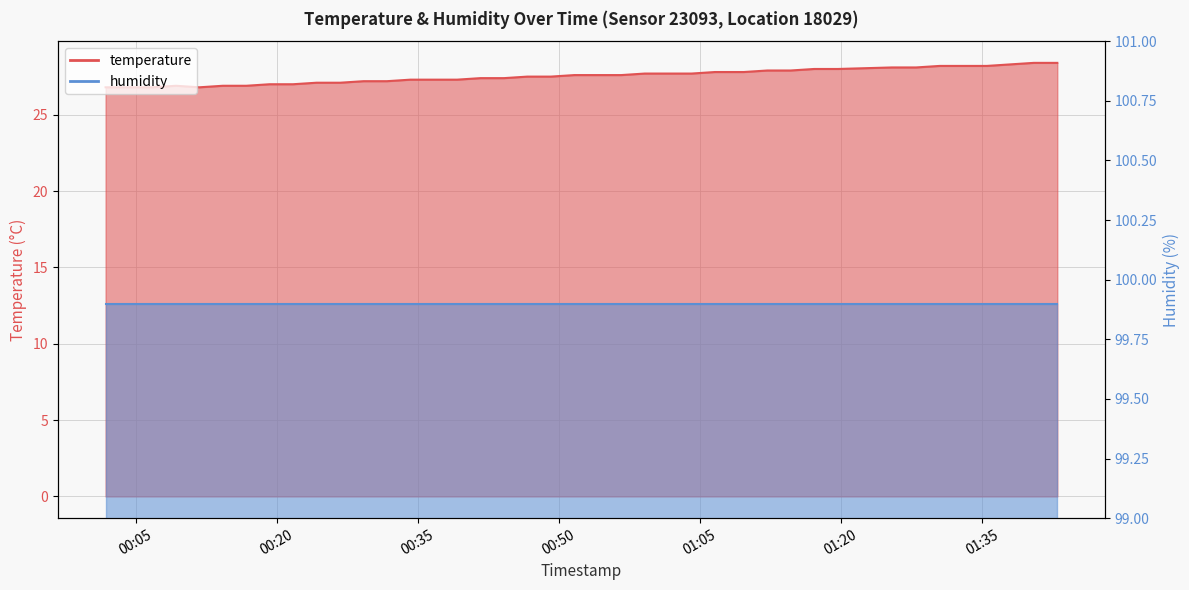

List the labels in order of value, smallest first.

2023-09-08T00:01:49, 2023-09-08T00:04:18, 2023-09-08T00:06:49, 2023-09-08T00:11:48, 2023-09-08T00:09:18, 2023-09-08T00:14:17, 2023-09-08T00:16:47, 2023-09-08T00:19:16, 2023-09-08T00:21:45, 2023-09-08T00:24:15, 2023-09-08T00:26:46, 2023-09-08T00:29:15, 2023-09-08T00:31:44, 2023-09-08T00:34:14, 2023-09-08T00:36:43, 2023-09-08T00:39:12, 2023-09-08T00:41:41, 2023-09-08T00:44:11, 2023-09-08T00:46:40, 2023-09-08T00:49:10, 2023-09-08T00:51:40, 2023-09-08T00:54:09, 2023-09-08T00:56:39, 2023-09-08T00:59:09, 2023-09-08T01:01:38, 2023-09-08T01:04:08, 2023-09-08T01:06:37, 2023-09-08T01:09:41, 2023-09-08T01:12:11, 2023-09-08T01:14:40, 2023-09-08T01:17:10, 2023-09-08T01:19:42, 2023-09-08T01:25:26, 2023-09-08T01:28:00, 2023-09-08T01:30:31, 2023-09-08T01:33:02, 2023-09-08T01:35:32, 2023-09-08T01:38:01, 2023-09-08T01:40:31, 2023-09-08T01:43:01